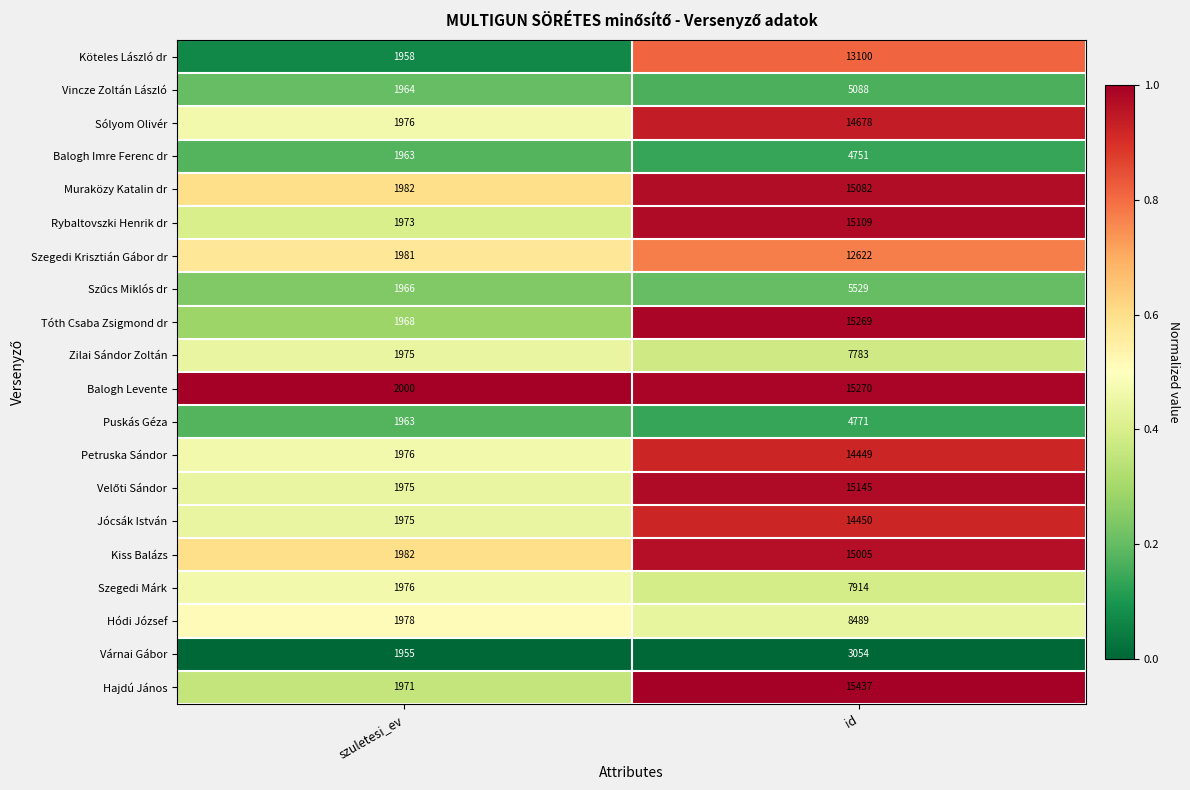

What is the minimum value shown in the chart?

1955